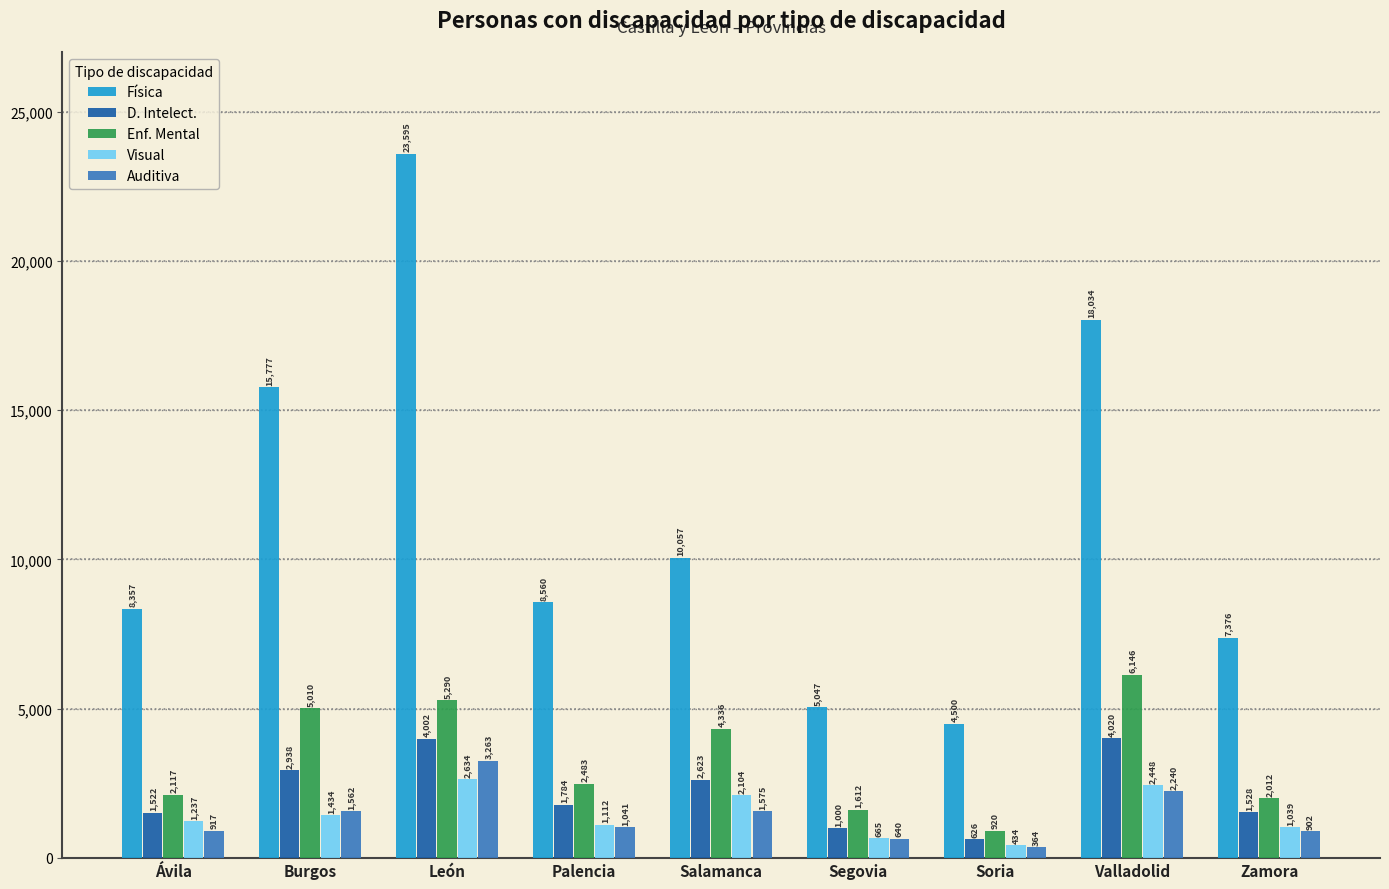

Reading left to right, what are all the values shown in this chart?

Física: 8357	15777	23595	8560	10057	5047	4500	18034	7376
D. Intelect.: 1522	2938	4002	1784	2623	1000	626	4020	1528
Enf. Mental: 2117	5010	5290	2483	4336	1612	920	6146	2012
Visual: 1237	1434	2634	1112	2104	665	434	2448	1039
Auditiva: 917	1562	3263	1041	1575	640	364	2240	902